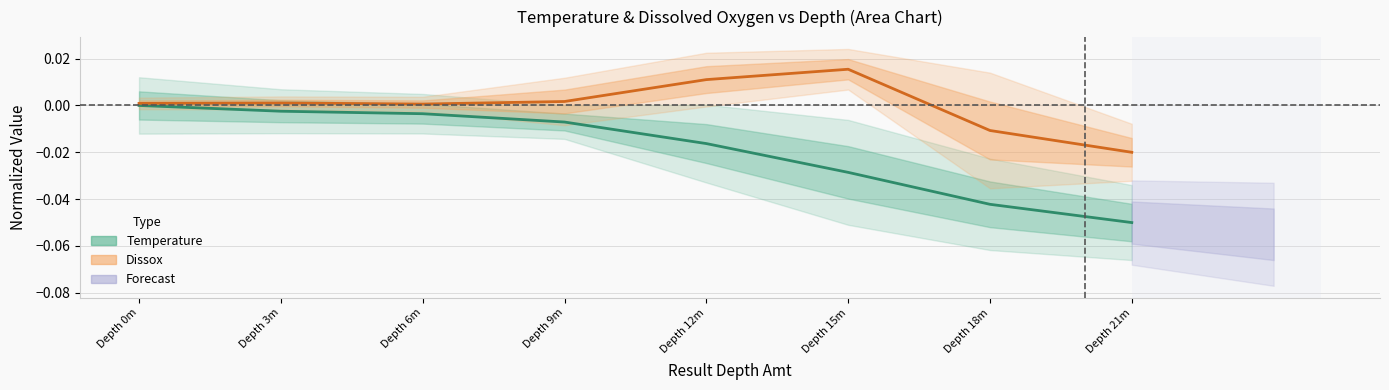

At which label is Dissox closest to 0?

Depth 6m